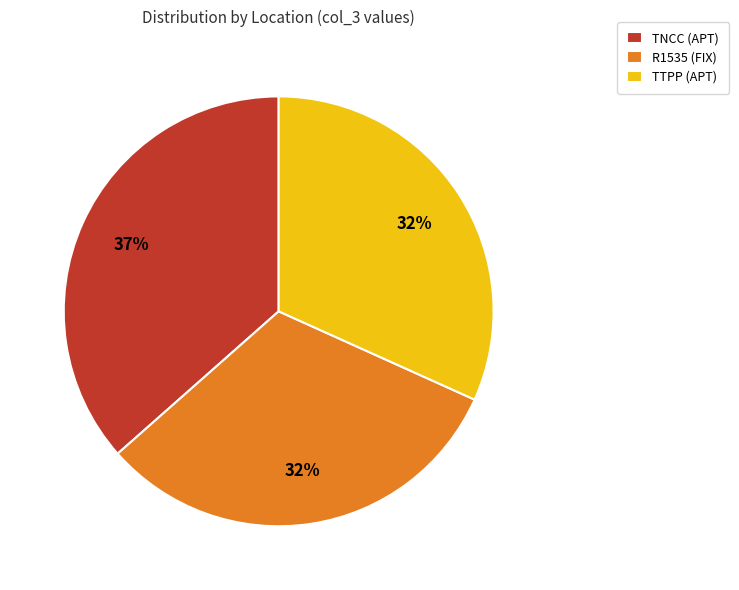

Is R1535 (FIX) the majority of the pie?

No